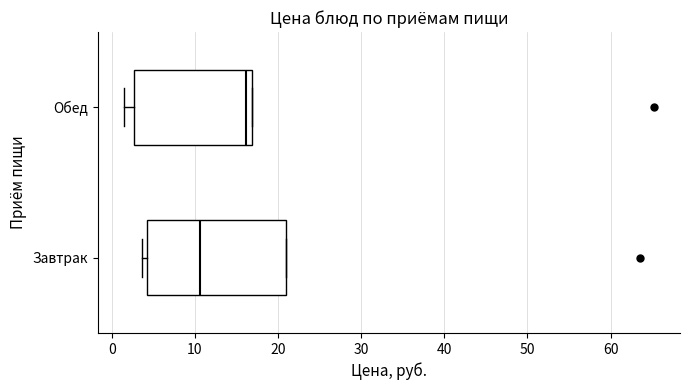

Reading bottom to top, read every box against the x-axis: the position of its median line, the range the box covers, and the ends of its whiskers. The values are not printed on the chart, so give them approximately, as read against the axis.

Завтрак: median 11, box 4 to 21, whiskers 4 (just left of the box's left edge) to 21
Обед: median 16, box 3 to 17, whiskers 2 to 17